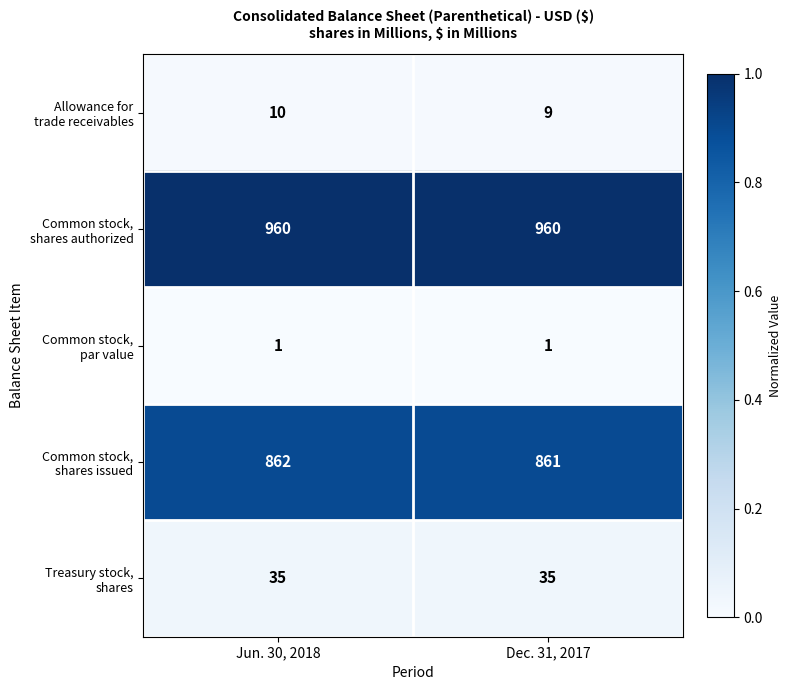

What is the greatest value displayed?

960